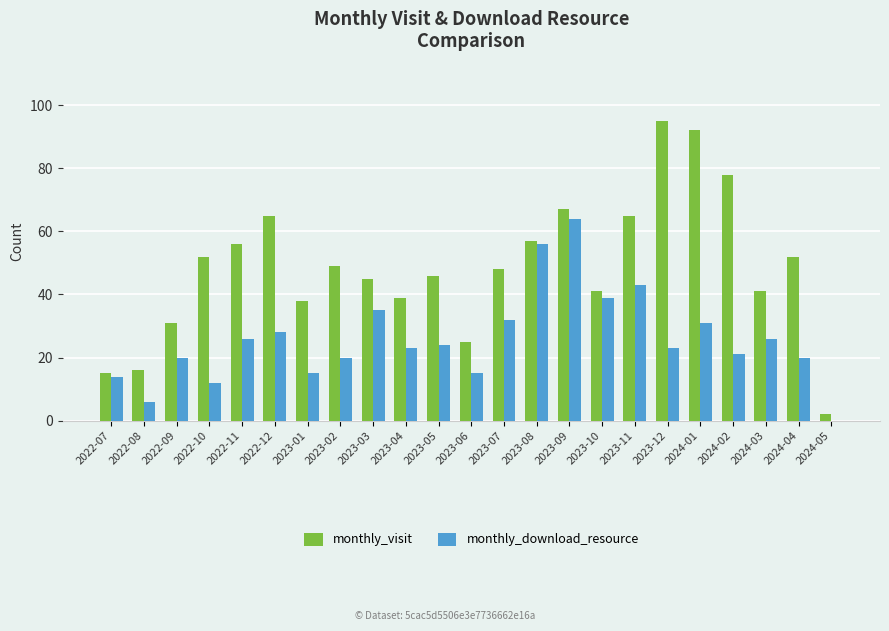

The value of monthly_download_resource at 2022-11 is 26. True or false?

True